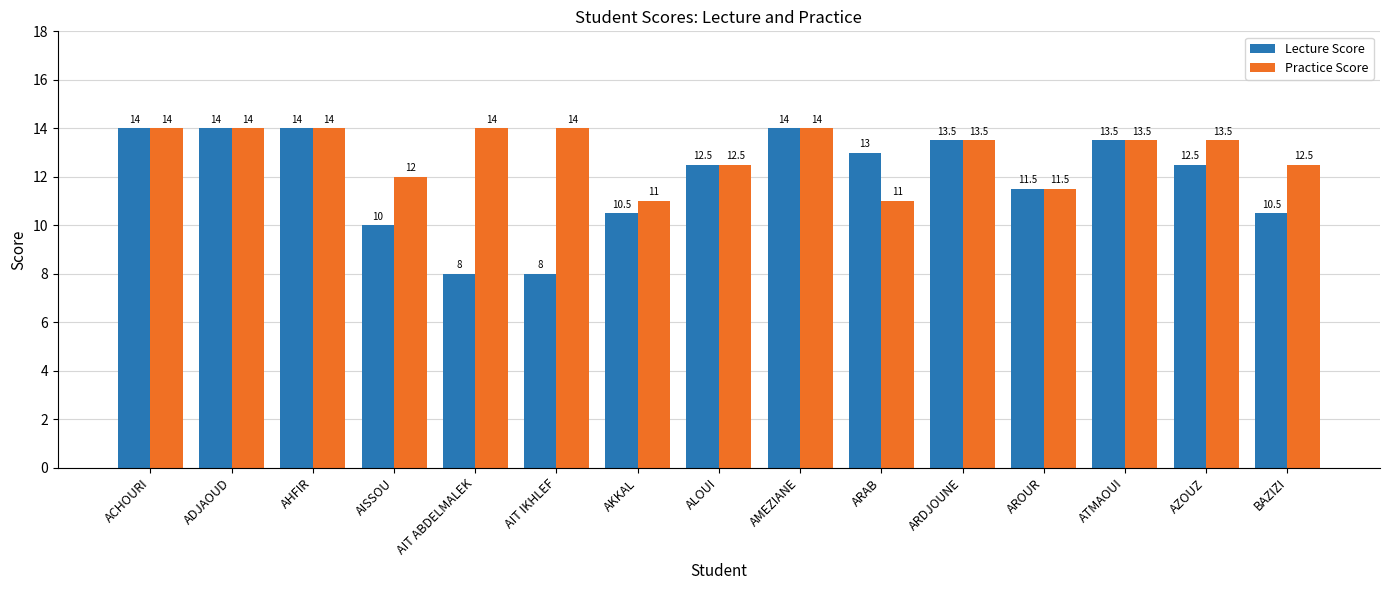

Which series has the largest total across all categories?

Practice Score